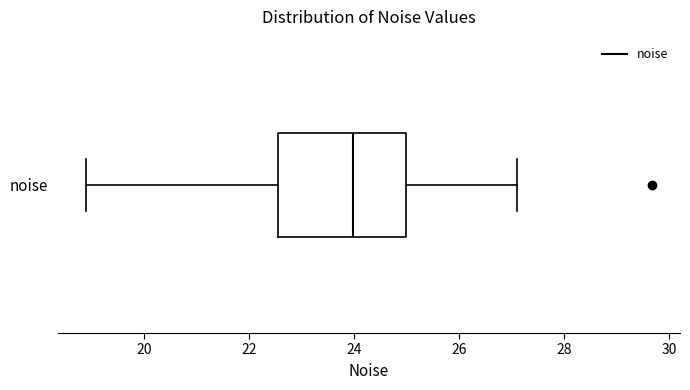

Read this box plot against the x-axis: the position of the median line, the range covered by the box, and the ends of both whiskers. The values are not printed on the chart, so give them approximately, as read against the axis.

median 24.0, box 22.6 to 25.0, whiskers 19.0 to 27.2